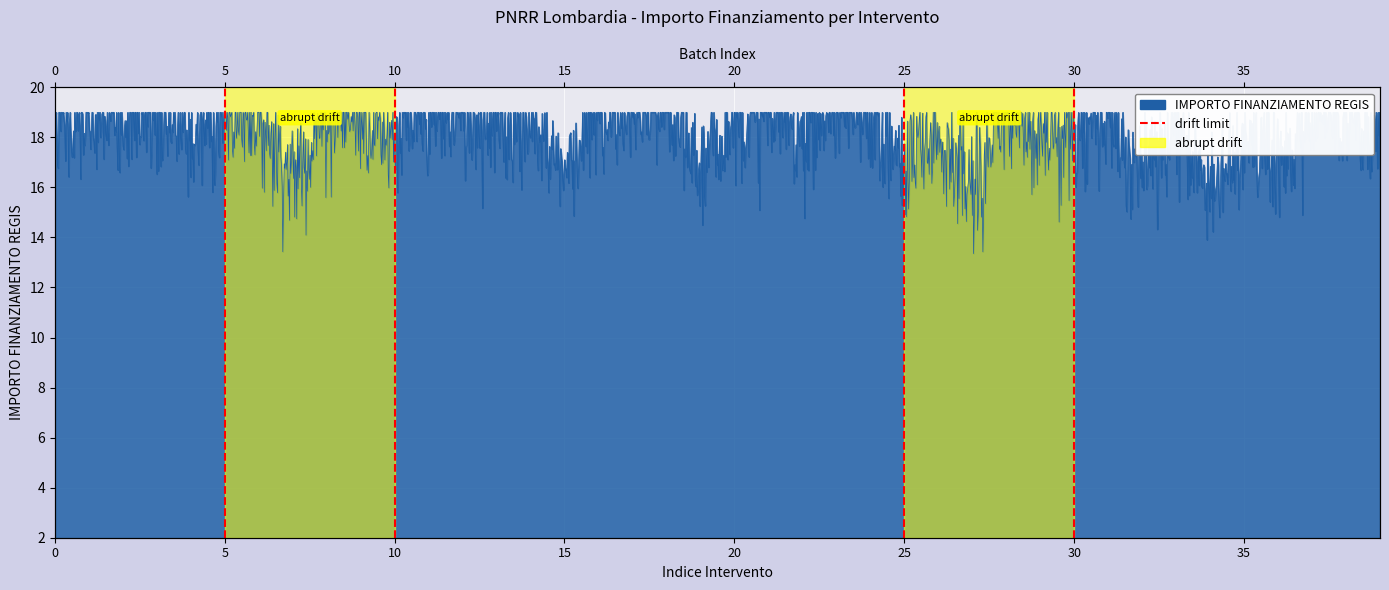

Is it true that the value at 5 is 2?

False